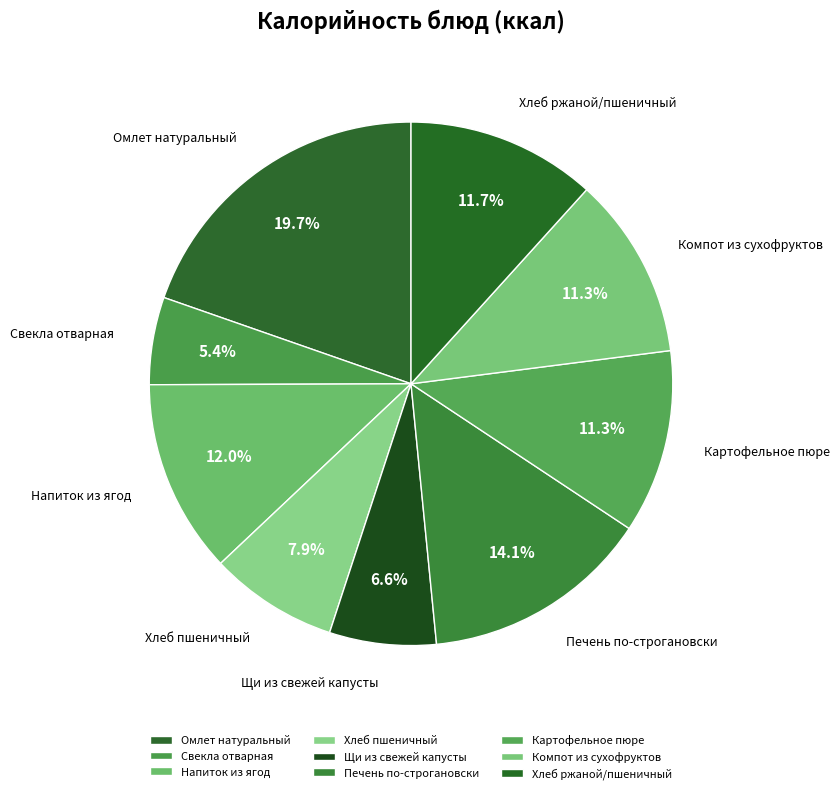

Is it true that Напиток из ягод is 12% of the pie?

True